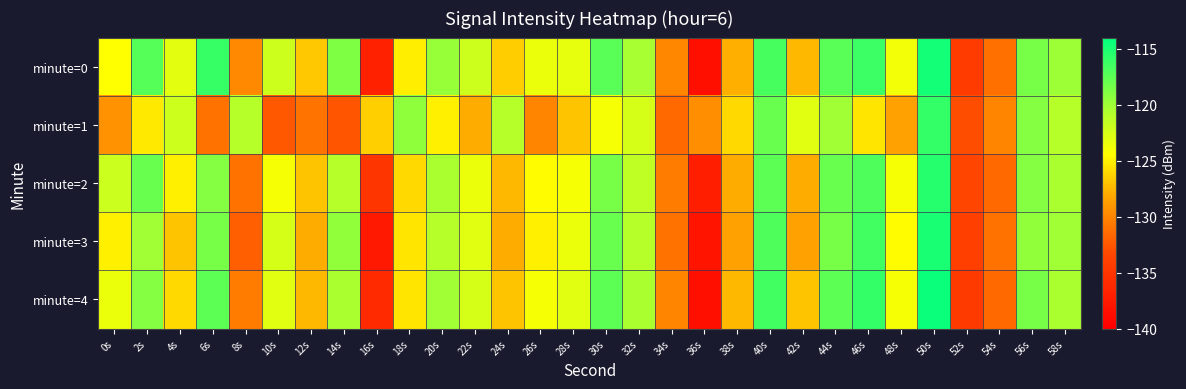

How many distinct data groups are displayed?

5